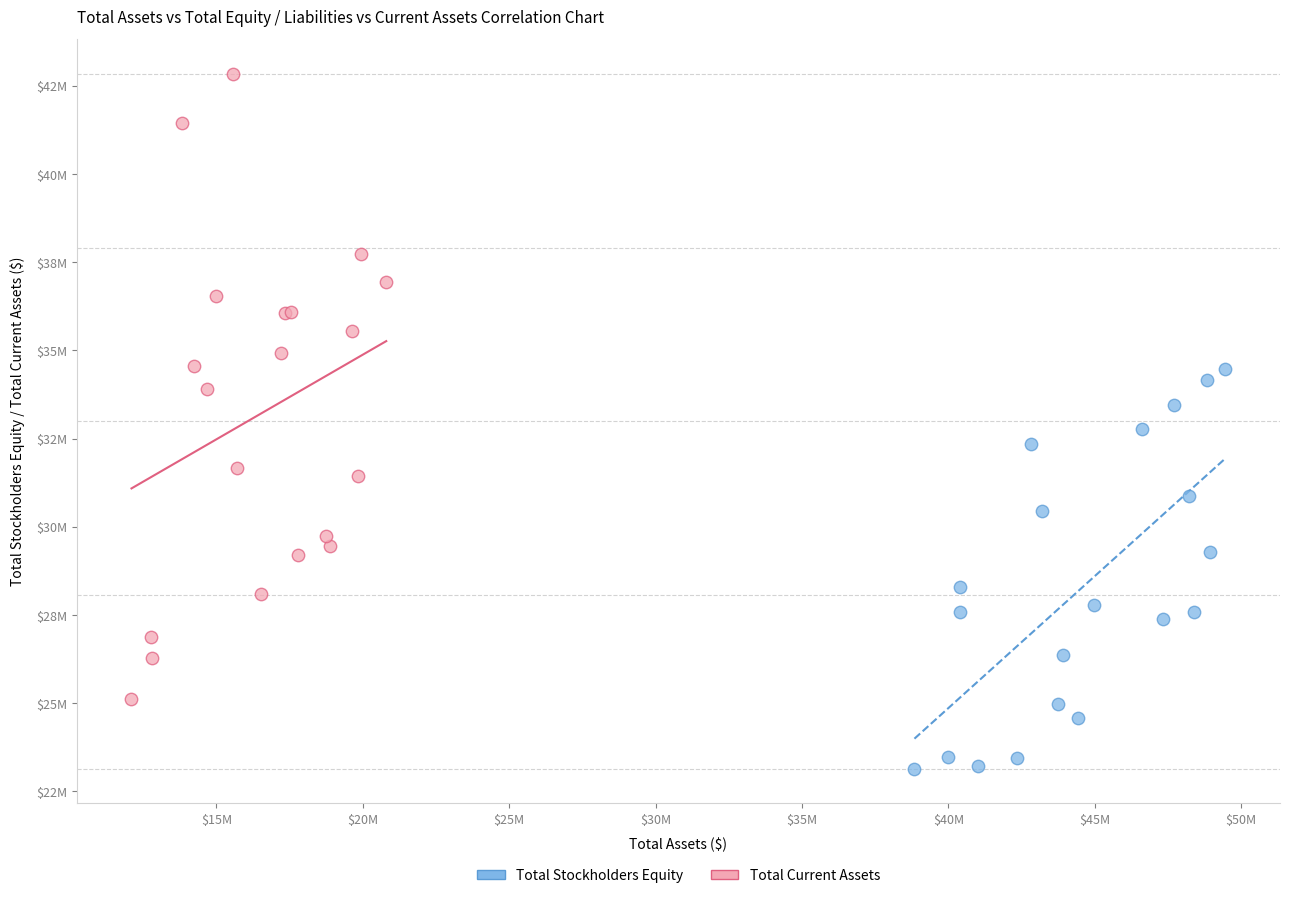

Which series has the widest spread of Y values?

Total Current Assets